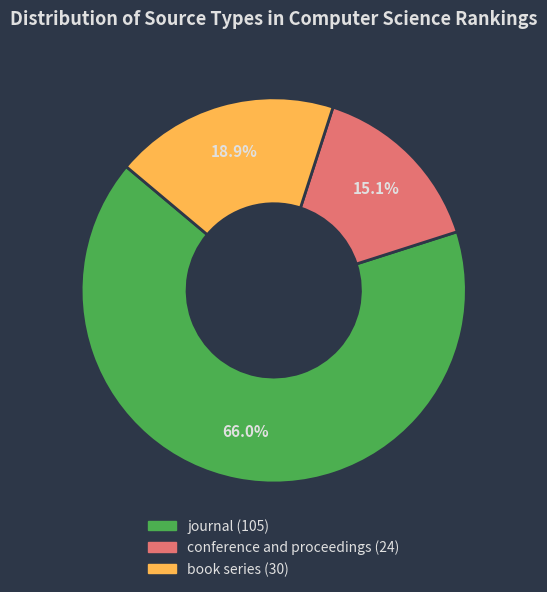

Does book series represent more than half of the total?

No